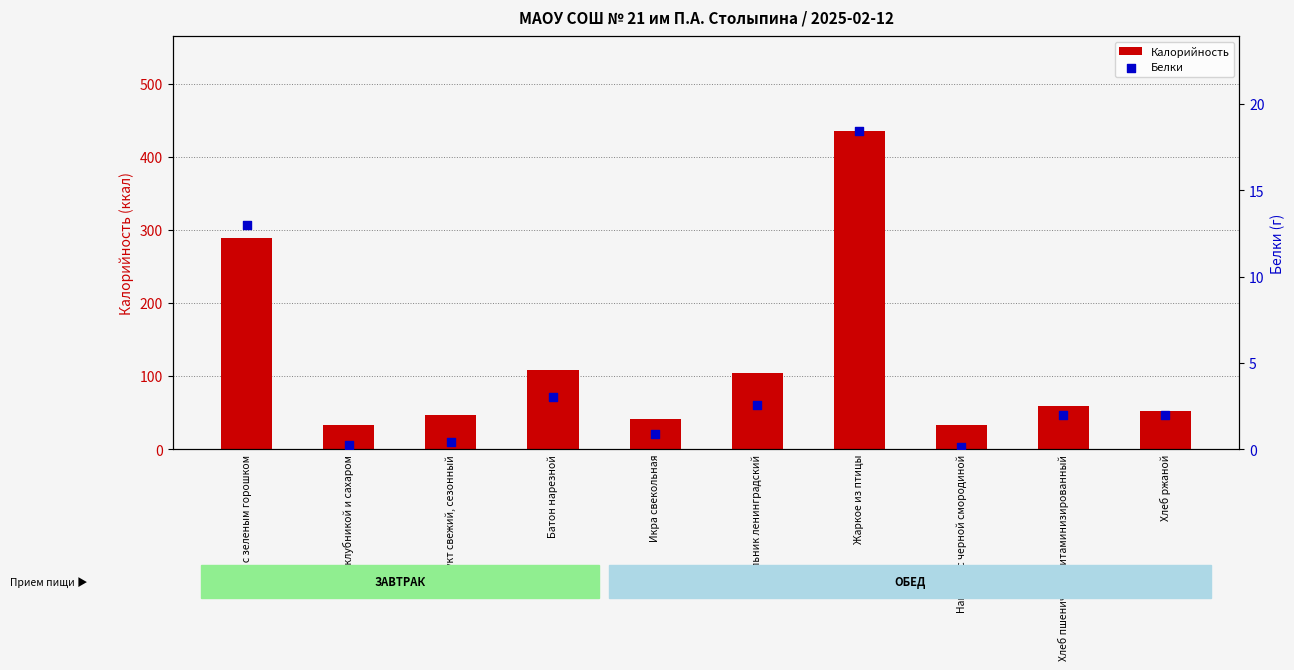

Which series has the widest spread of Y values?

Калорийность